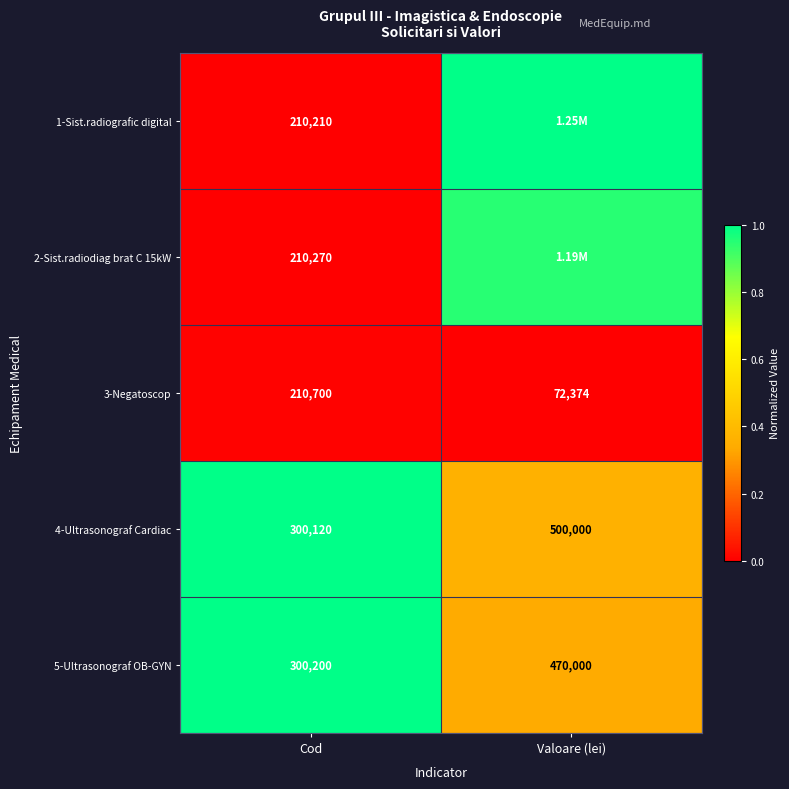

How many categories are shown in the chart?

2